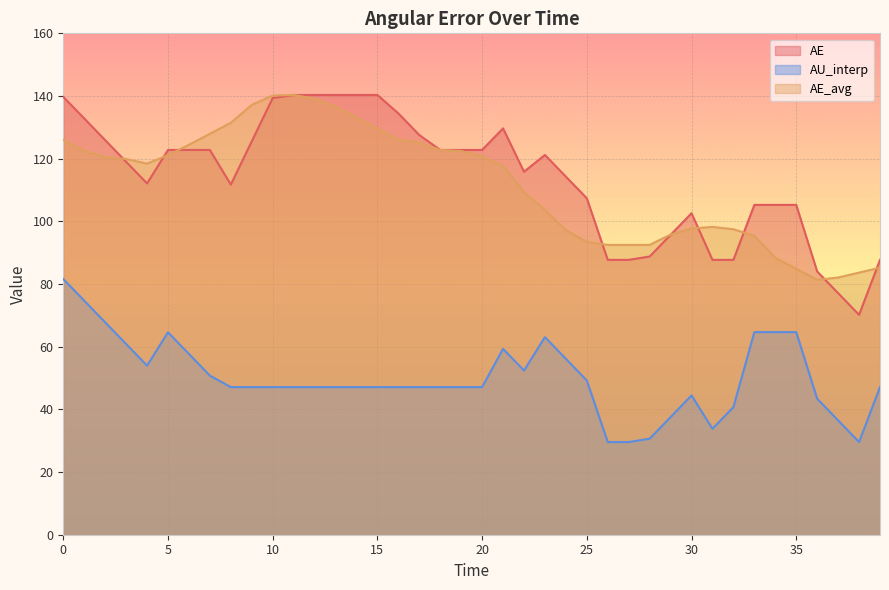

What is the average value of the AU_interp series?

50.0